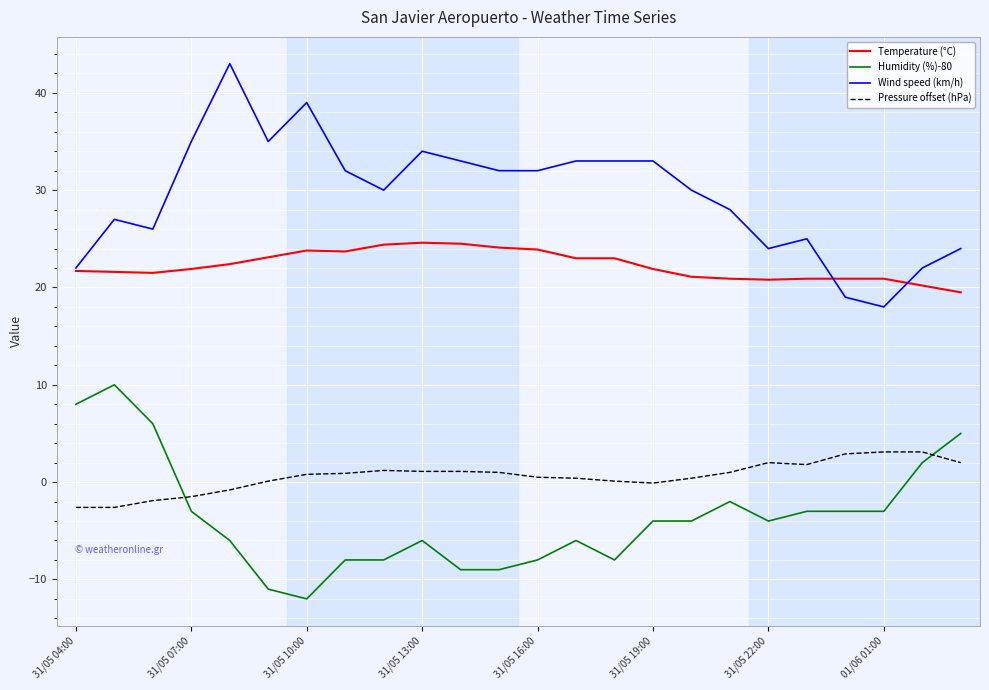

True or false: Temperature (°C) and Humidity (%)-80 intersect in this chart.

False